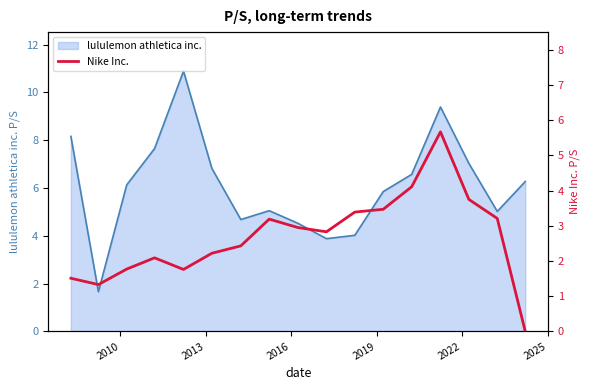

What is the highest value of the lululemon athletica inc. series?

10.9